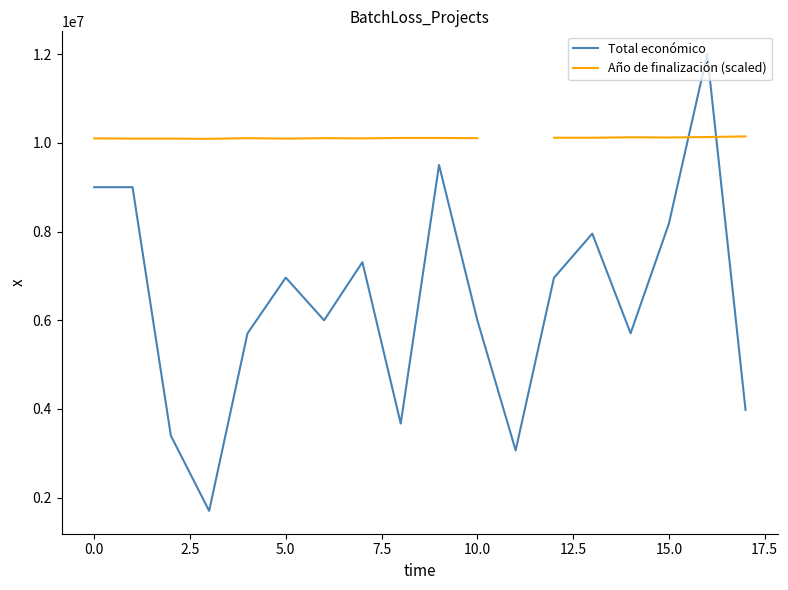

What are all the series names shown in the legend?

Total económico, Año de finalización (scaled)